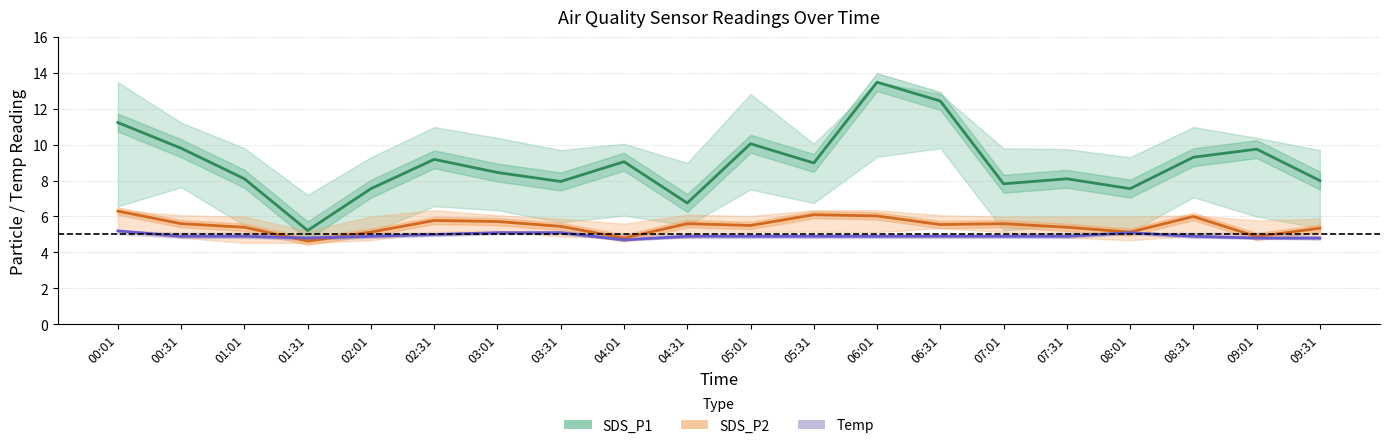

What is the value of the SDS_P1 point at the 8th from the left?

8.0